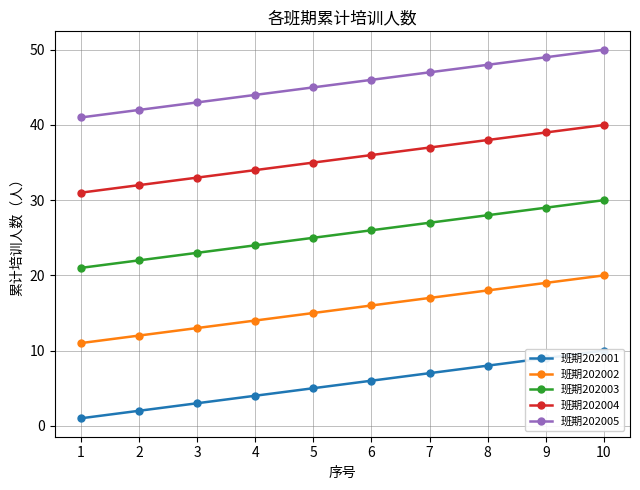

At which label is 班期202002 closest to 15?

5